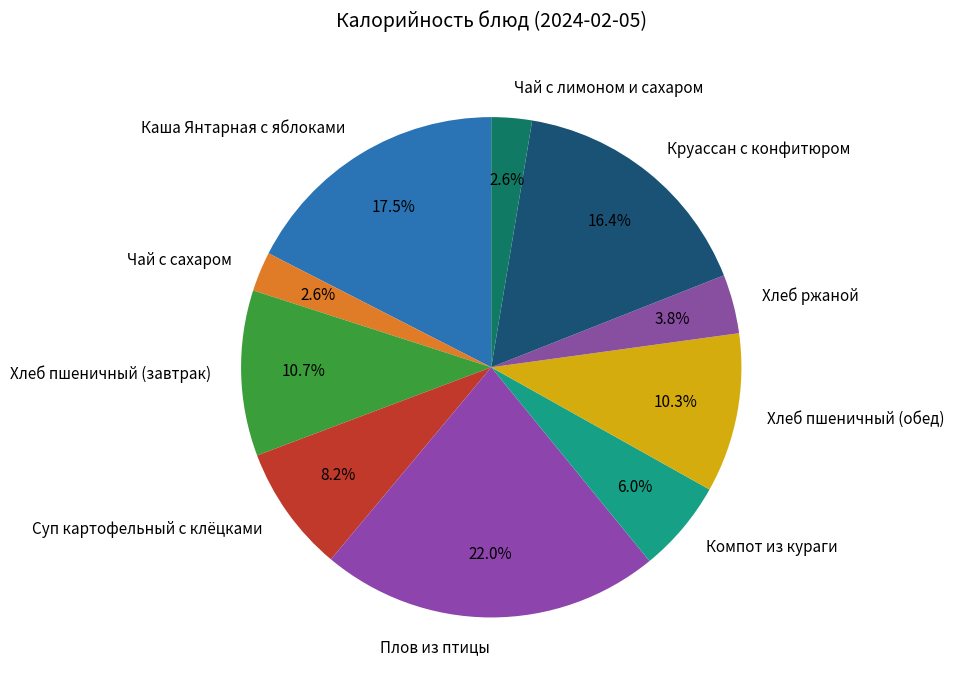

Does any single category account for the majority?

No